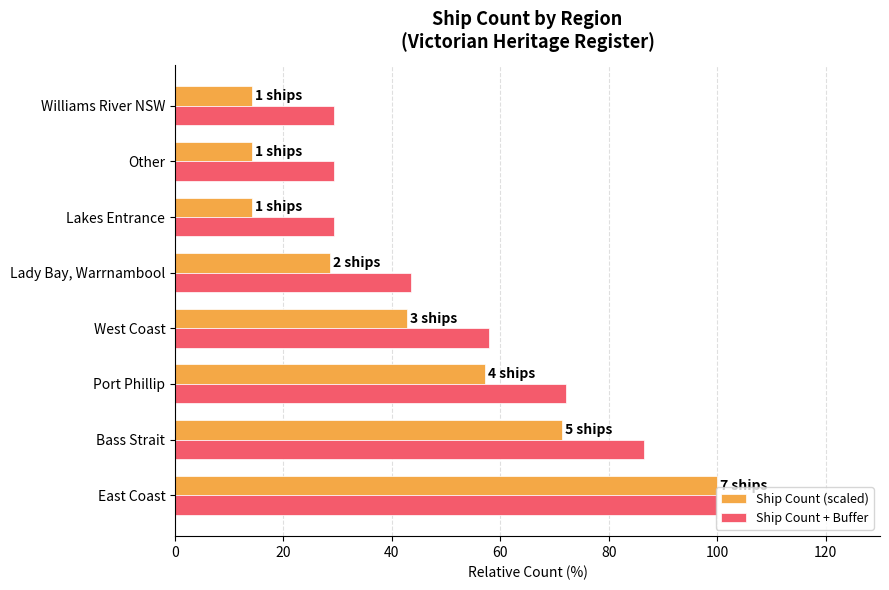

What is the difference between the maximum and minimum values in the Ship Count + Buffer series?

70.7